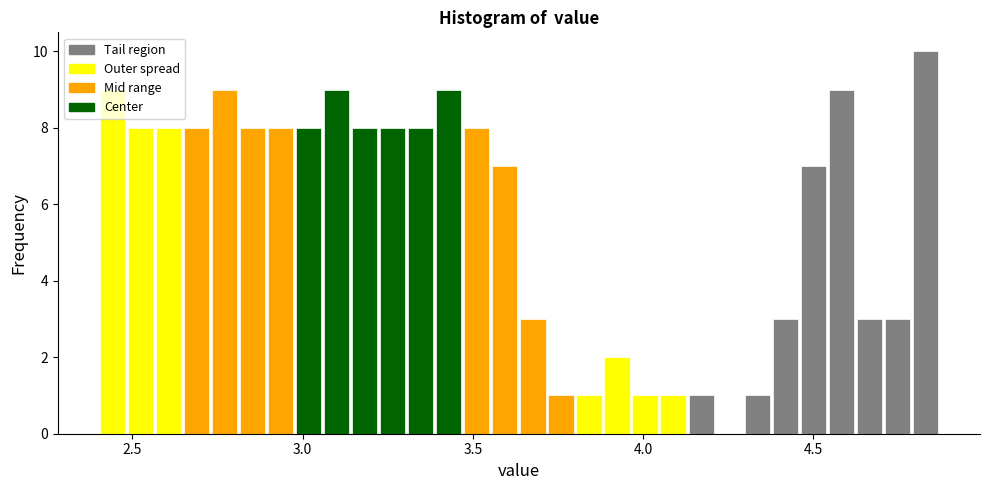

Read against the x-axis, roughly where is the centre of the tallest bar?

4.85